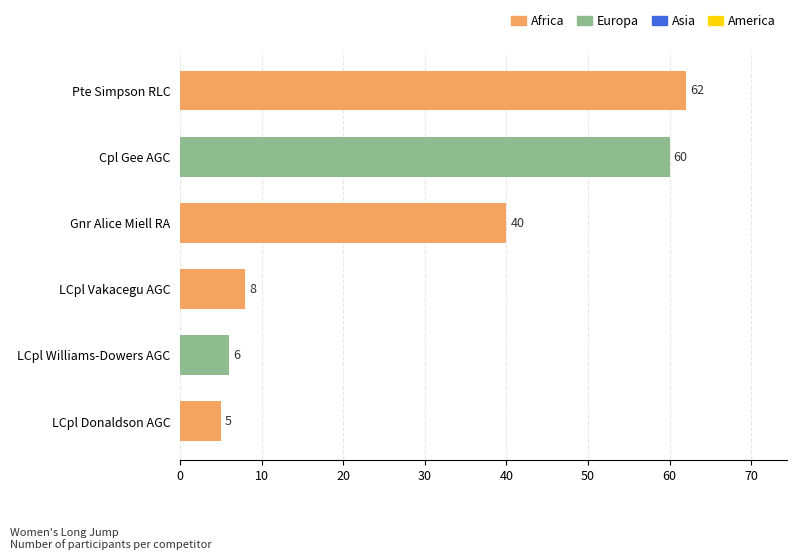

Approximately how many times larger is the value at LCpl Donaldson AGC compared to LCpl Vakacegu AGC?

0.6